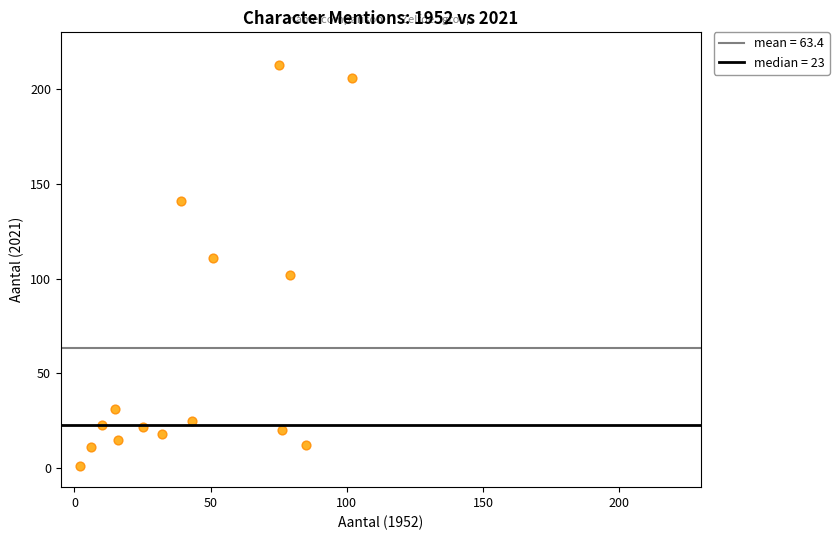

What is the range of Y values (max minus min)?

212